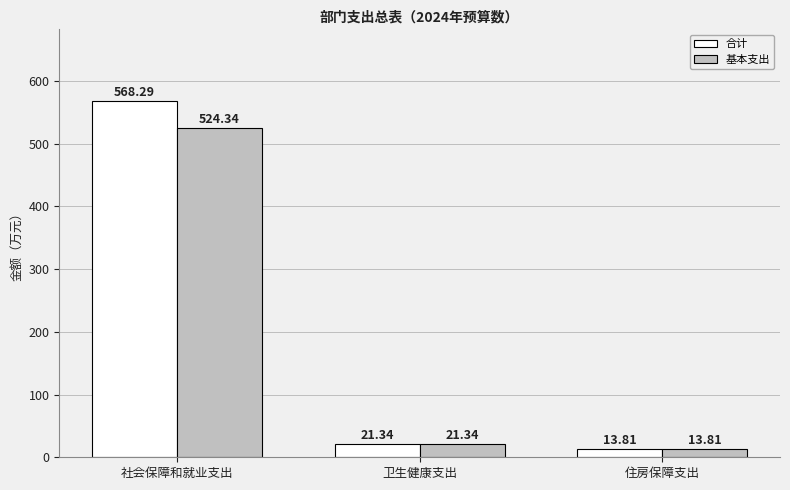

What is the label of the 1st bar from the left?

社会保障和就业支出